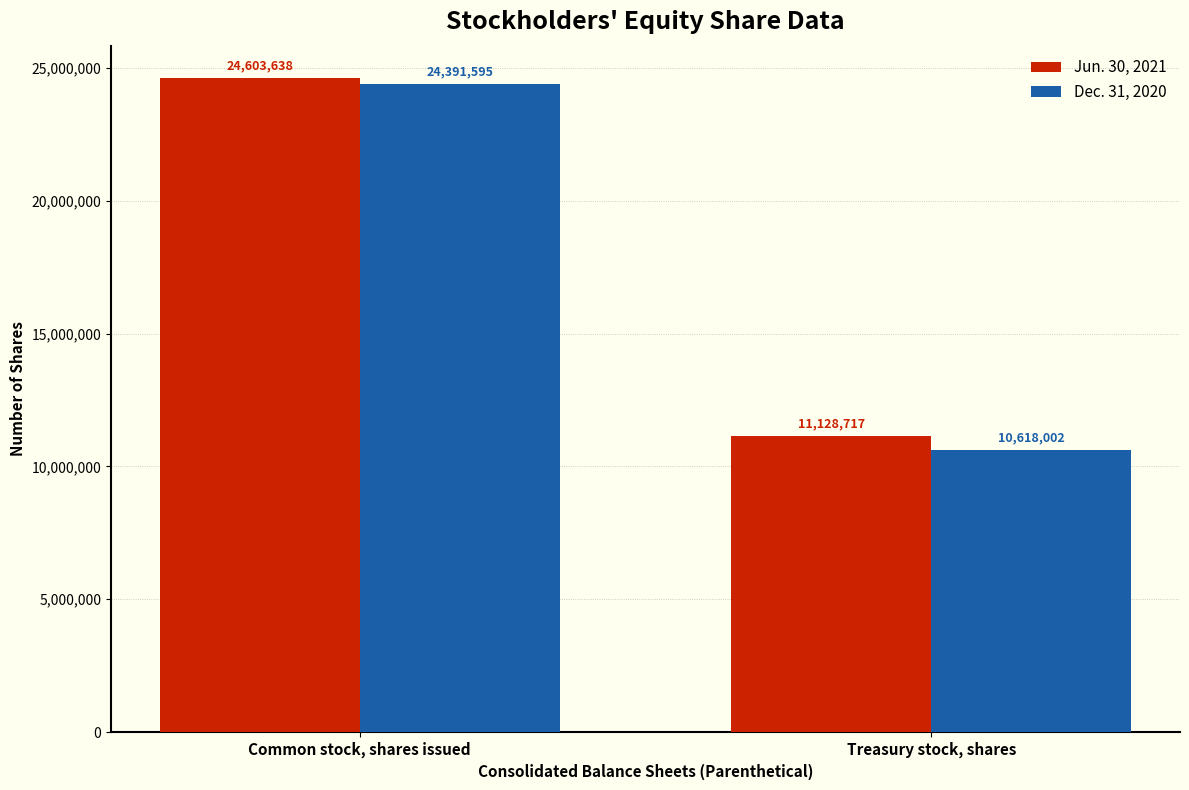

Rank the series at Common stock, shares issued from lowest to highest value.

Dec. 31, 2020, Jun. 30, 2021